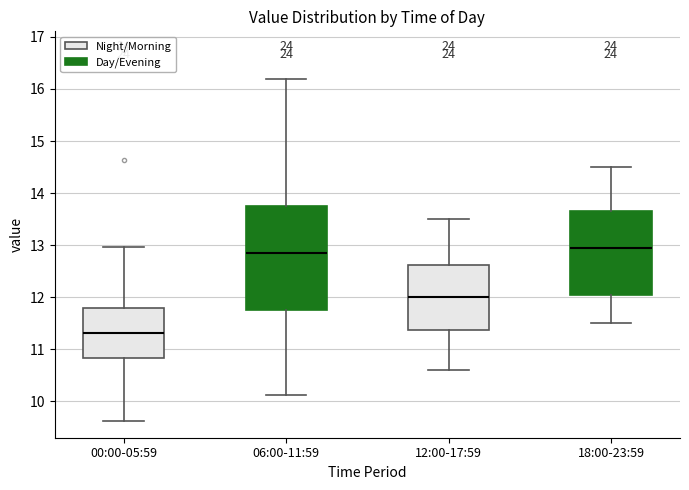

Reading left to right, read every box against the y-axis: the position of its median line, the range the box covers, and the ends of its whiskers. The values are not printed on the chart, so give them approximately, as read against the axis.

00:00-05:59: median 11.3, box 10.8 to 11.8, whiskers 9.6 to 13.0
06:00-11:59: median 12.9, box 11.8 to 13.7, whiskers 10.1 to 16.2
12:00-17:59: median 12.0, box 11.4 to 12.6, whiskers 10.6 to 13.5
18:00-23:59: median 13.0, box 12.1 to 13.7, whiskers 11.5 to 14.5